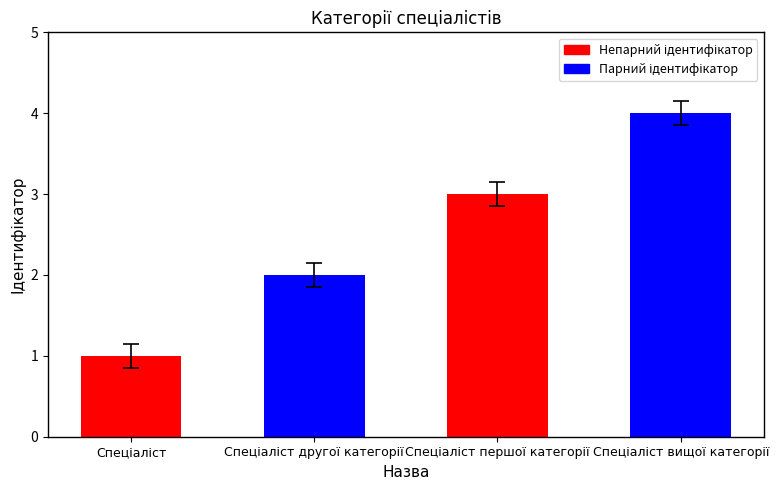

What is the maximum value shown in the chart?

4